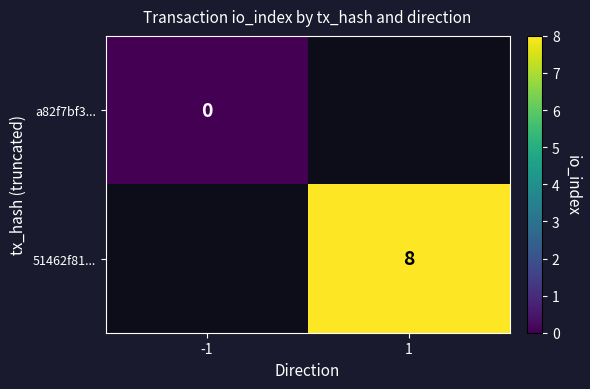

The 51462f81... series shows 2 at 1. True or false?

False